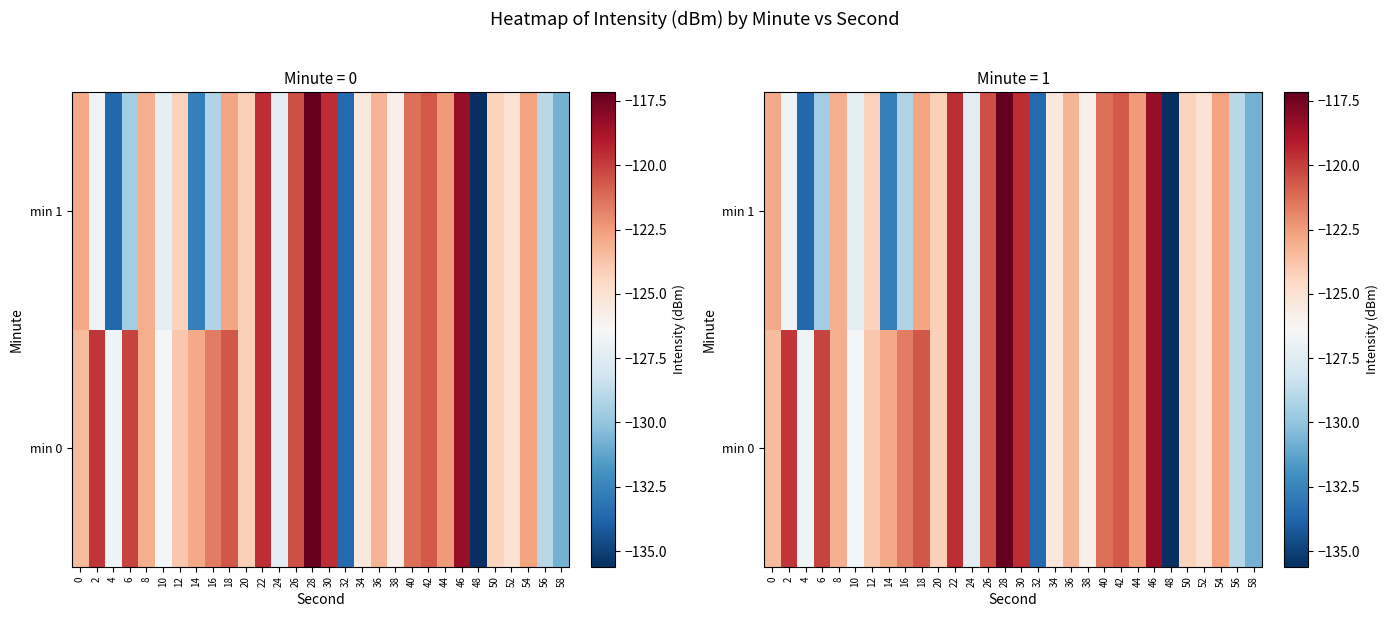

What is the difference between the second highest and second lowest values in the min 1 series?

15.3